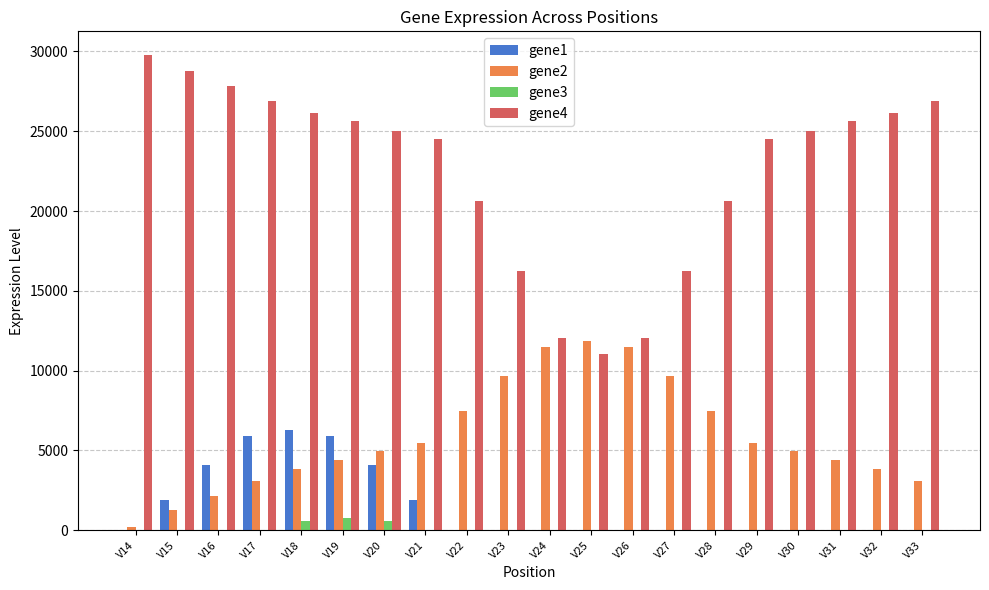

Between V28 and V33, which series saw the biggest shift?

gene4